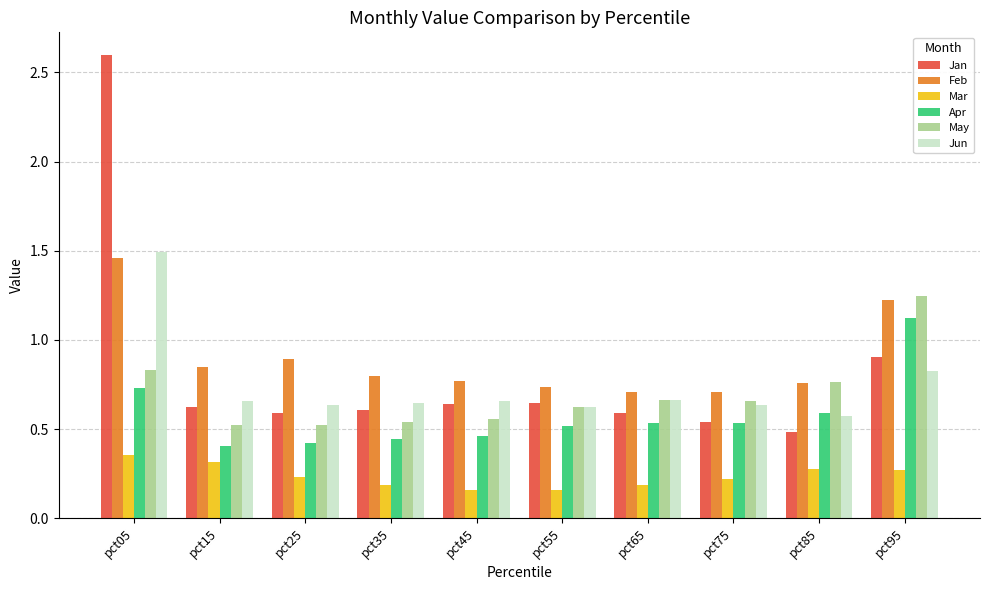

What is the maximum value for Jan?

2.6